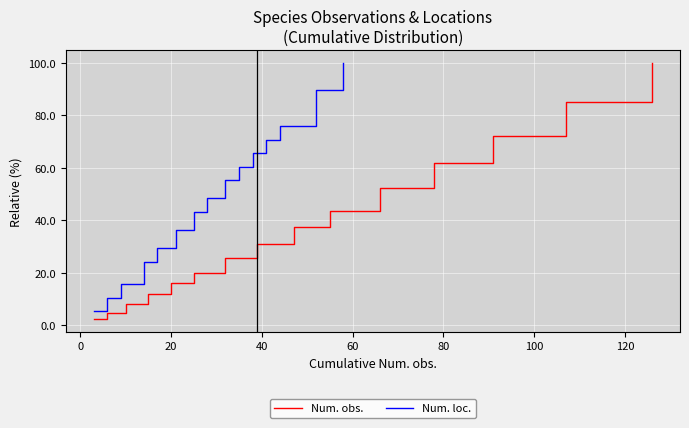

What is the highest value of the Num. obs. series?

100.0